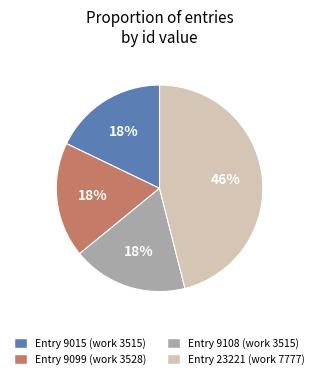

Approximately how many times larger is the value at Entry 23221 (work 7777) compared to Entry 9015 (work 3515)?

2.6